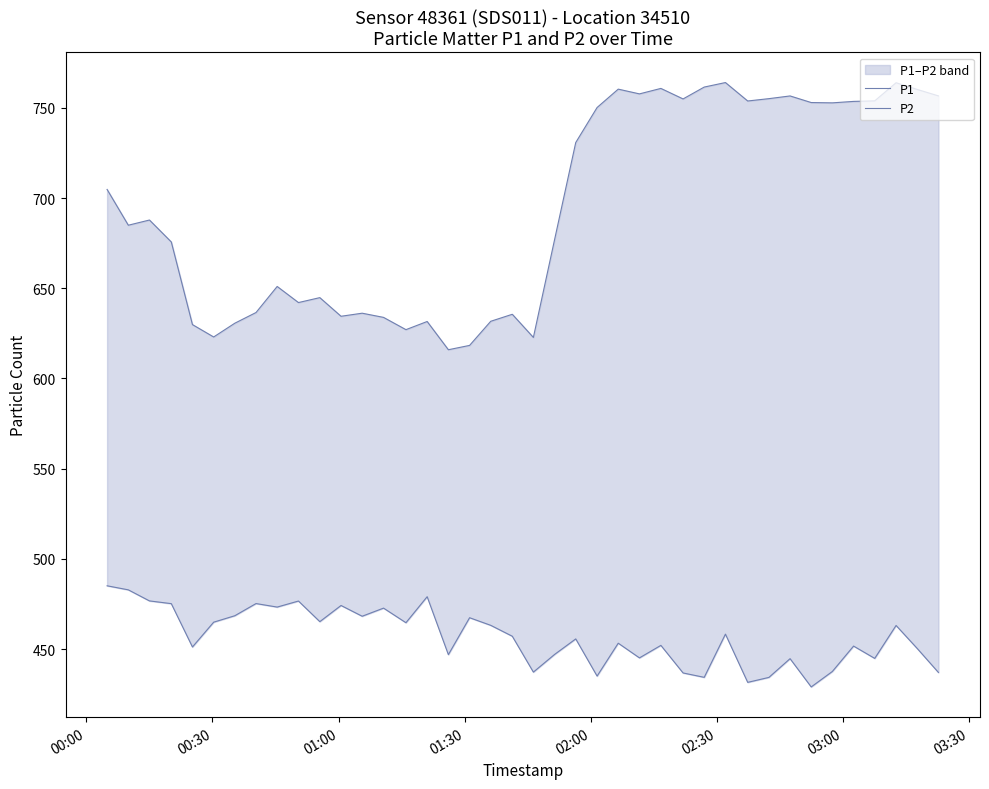

True or false: P1 and P2 intersect in this chart.

False